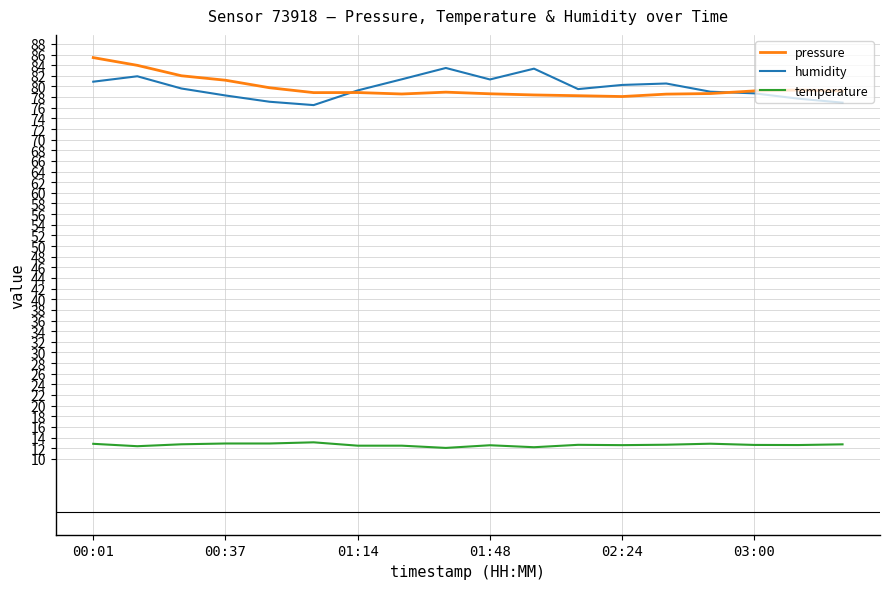

True or false: temperature and pressure intersect in this chart.

False